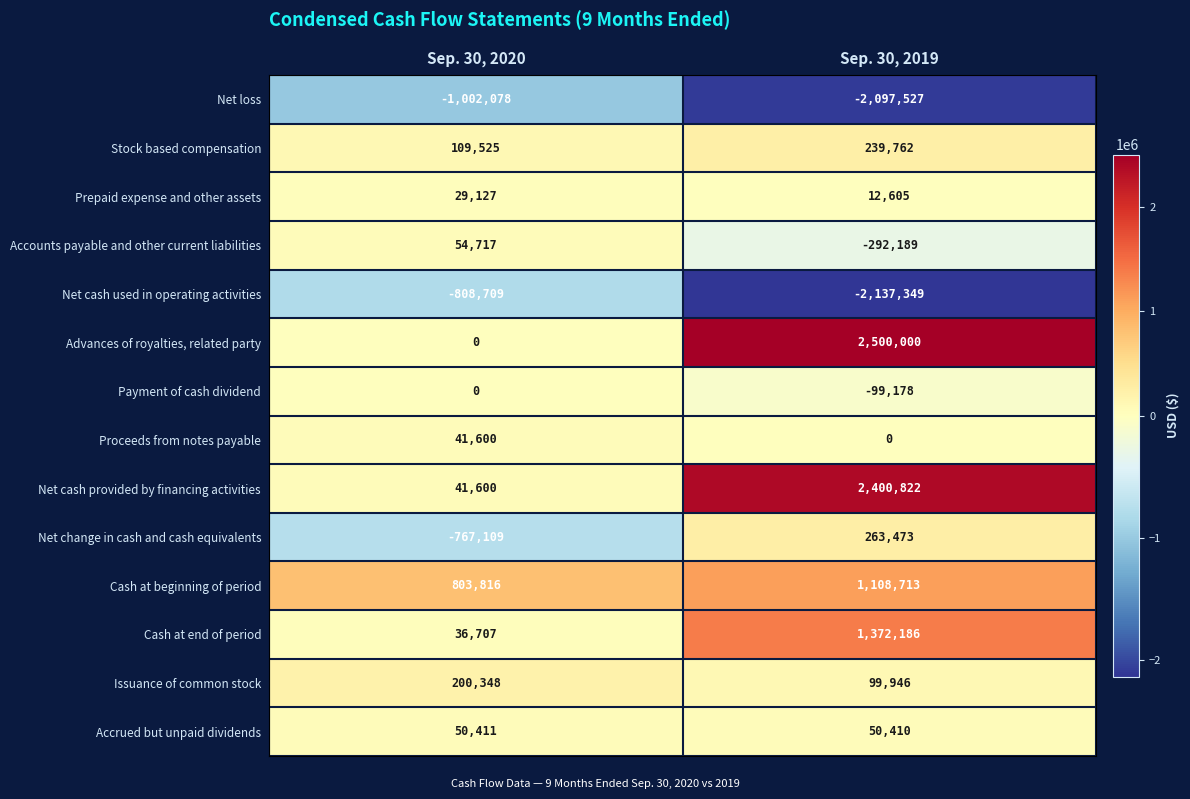

Which series has the largest total across all categories?

Advances of royalties, related party